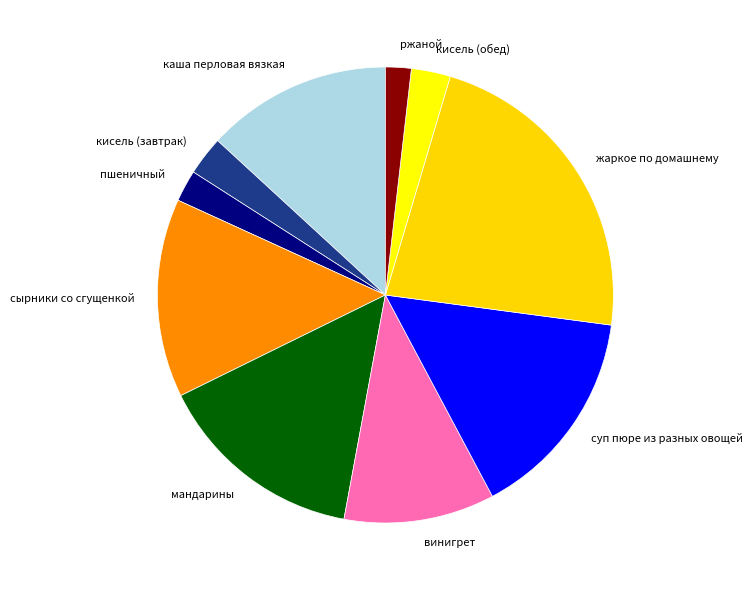

Does каша перловая вязкая account for over 50% of the chart?

No